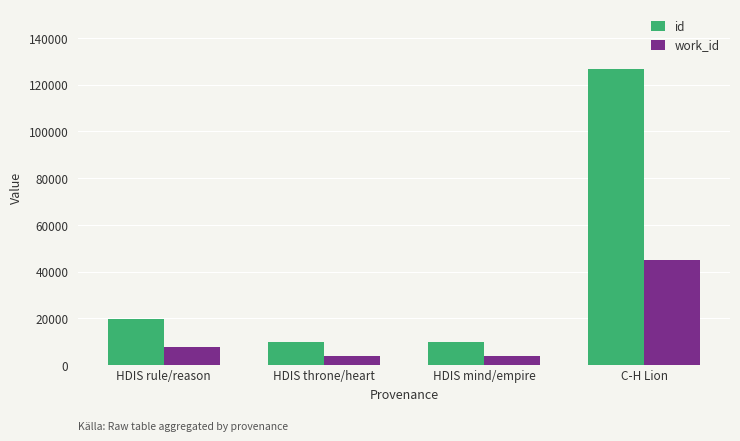

At which category is the sum across all series the highest?

C-H Lion